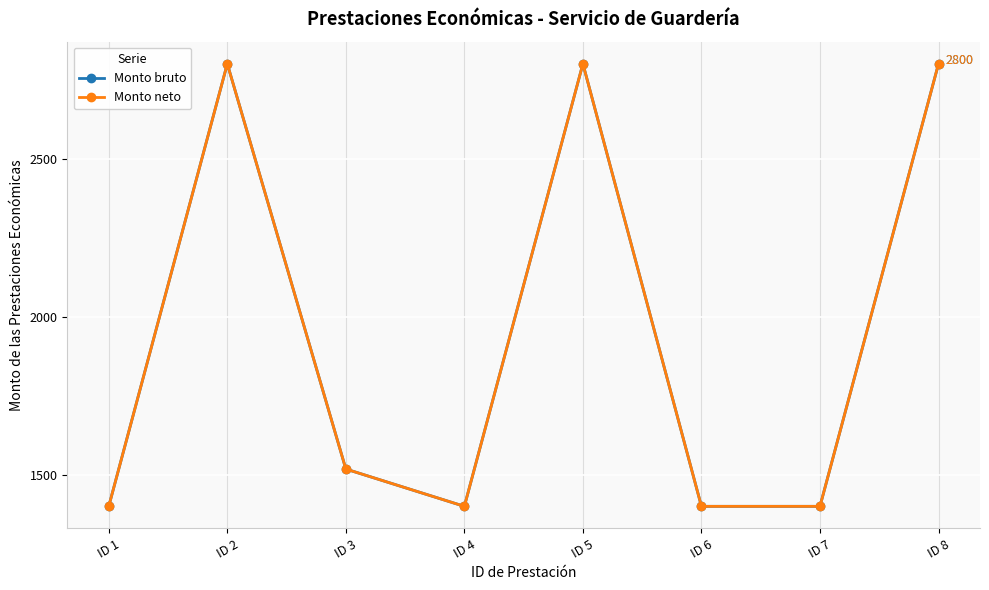

Which series has the largest total across all categories?

Monto bruto